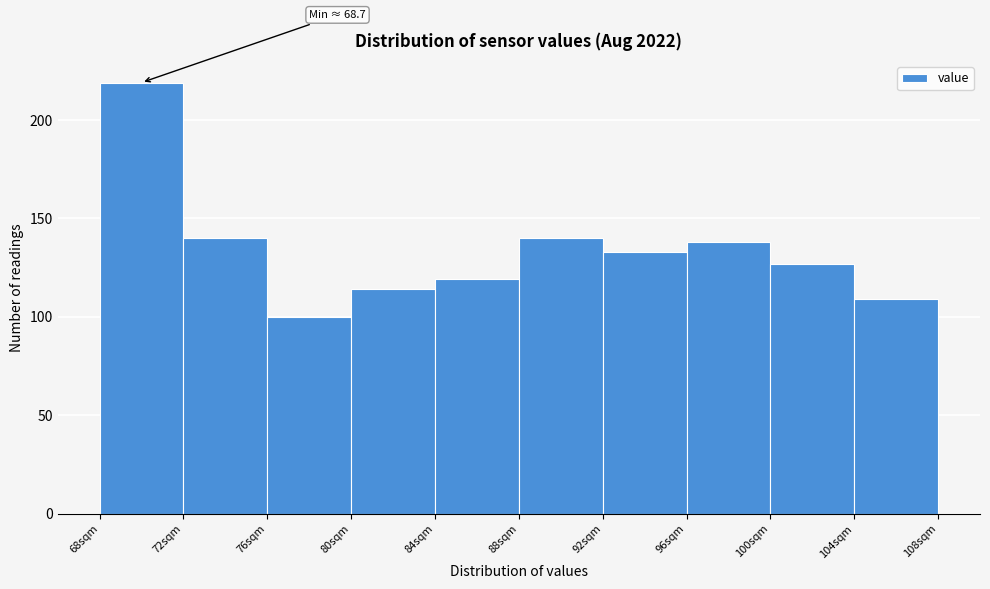

Over which range of the x-axis is the bar tallest?

68 to 72